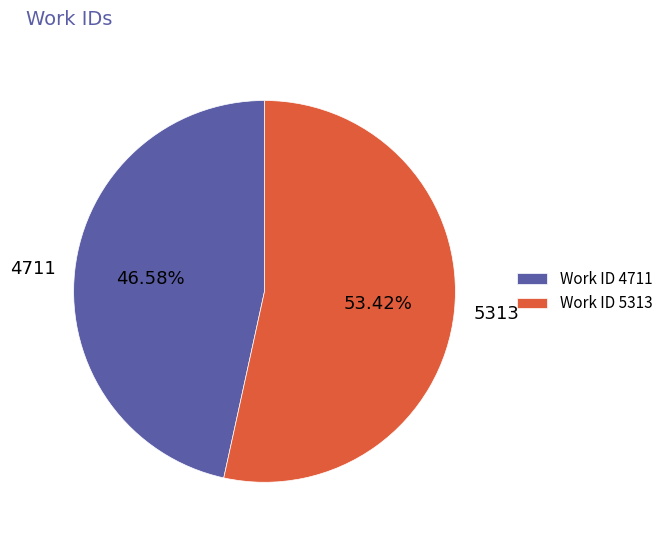

Which slice is the smallest?

4711